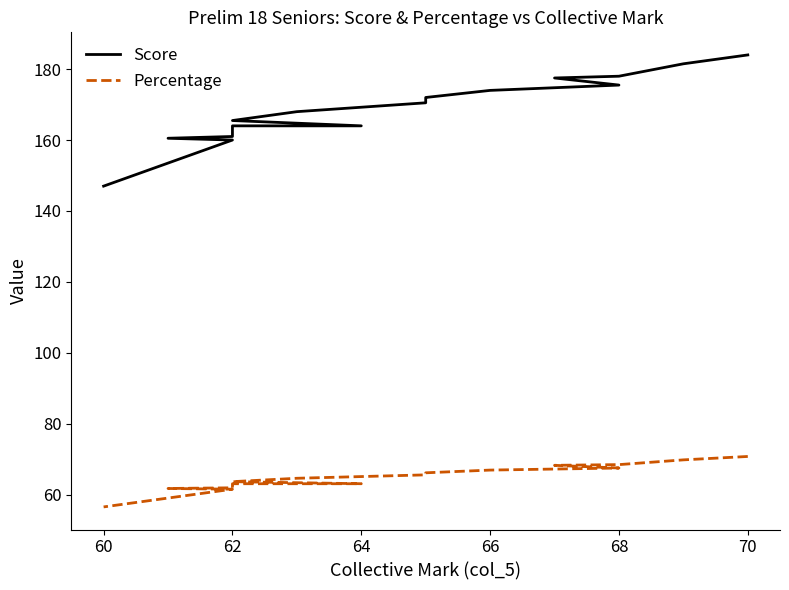

What is the label of the 17th point from the left?

62